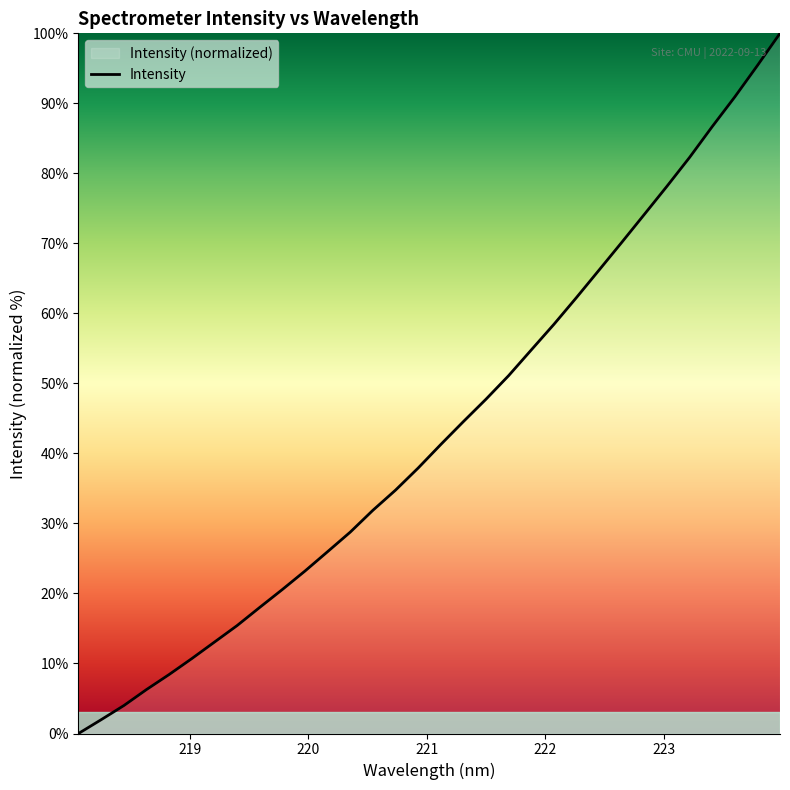

What is the greatest value displayed?

100.0